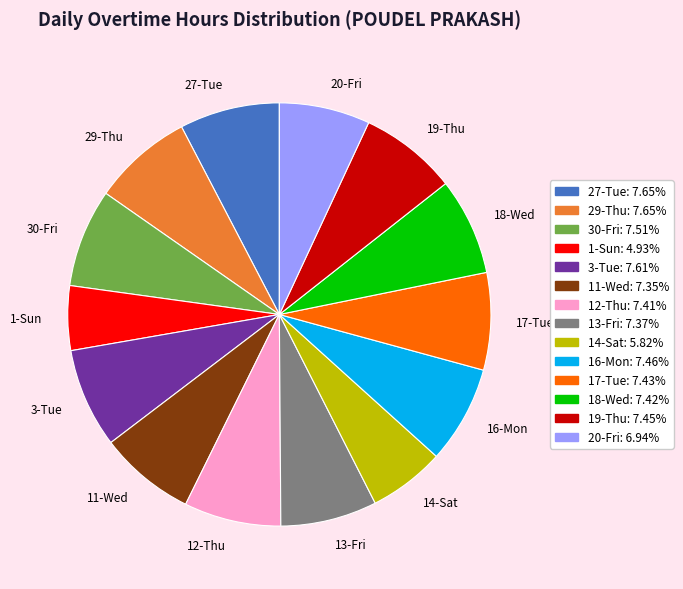

Which category has the smallest portion of the pie?

1-Sun